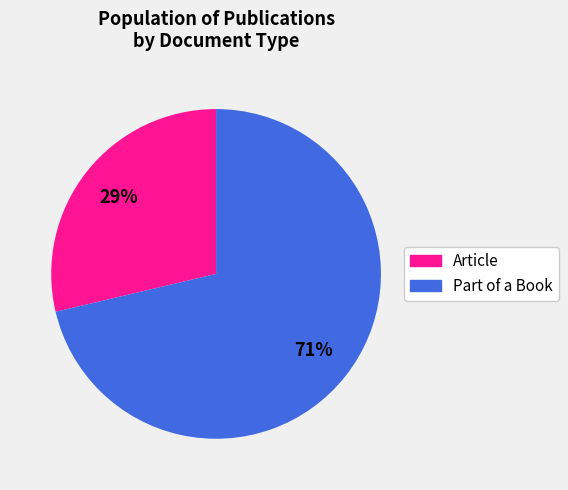

Is there any slice that represents more than half of the pie?

Yes